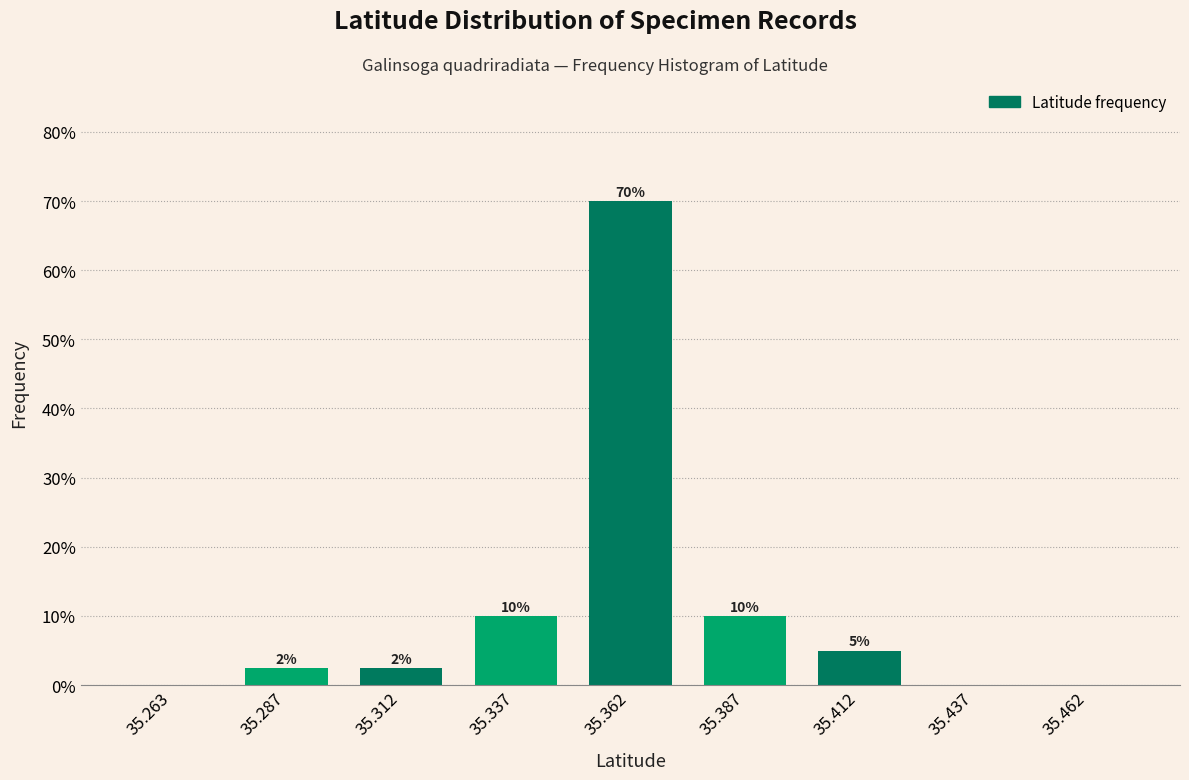

Over which range of the x-axis is the bar tallest?

35.350 to 35.375